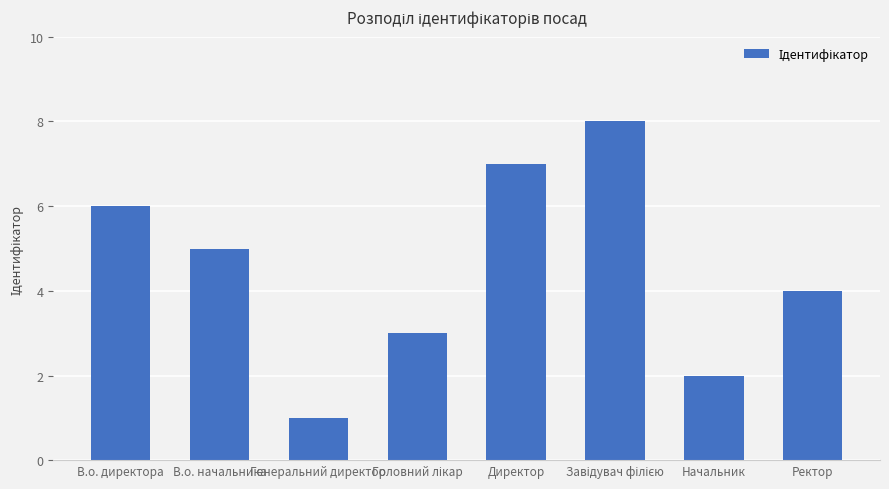

Does the chart contain any negative values?

No